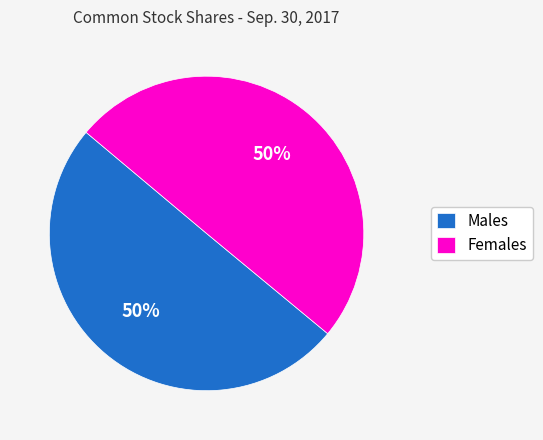

What percentage is the Females slice, to the nearest percent?

50%